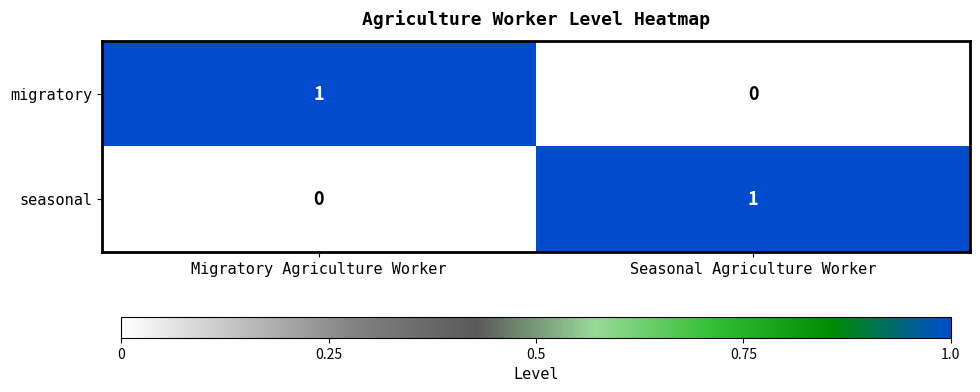

Where is migratory nearest to the value 0?

Seasonal Agriculture Worker